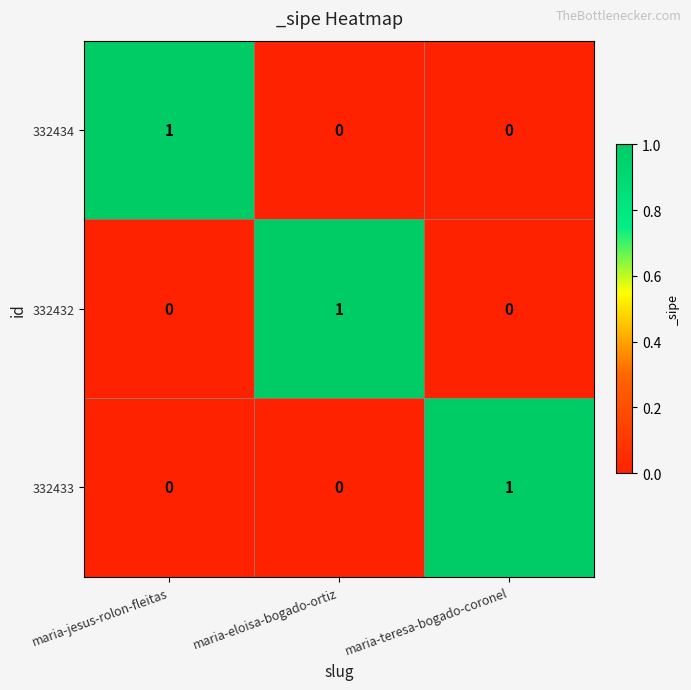

What is the spread (max minus min) of values at maria-eloisa-bogado-ortiz?

1